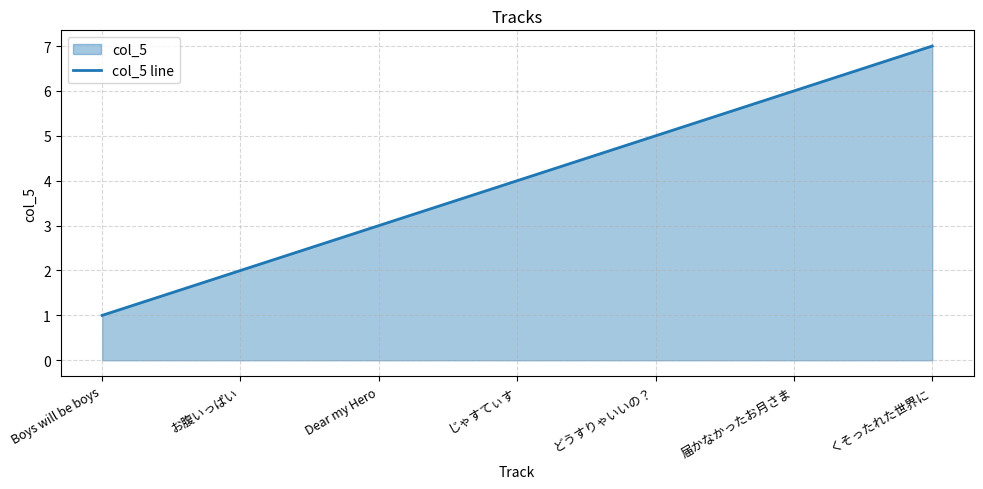

Is it true that the value at Dear my Hero is 3?

True